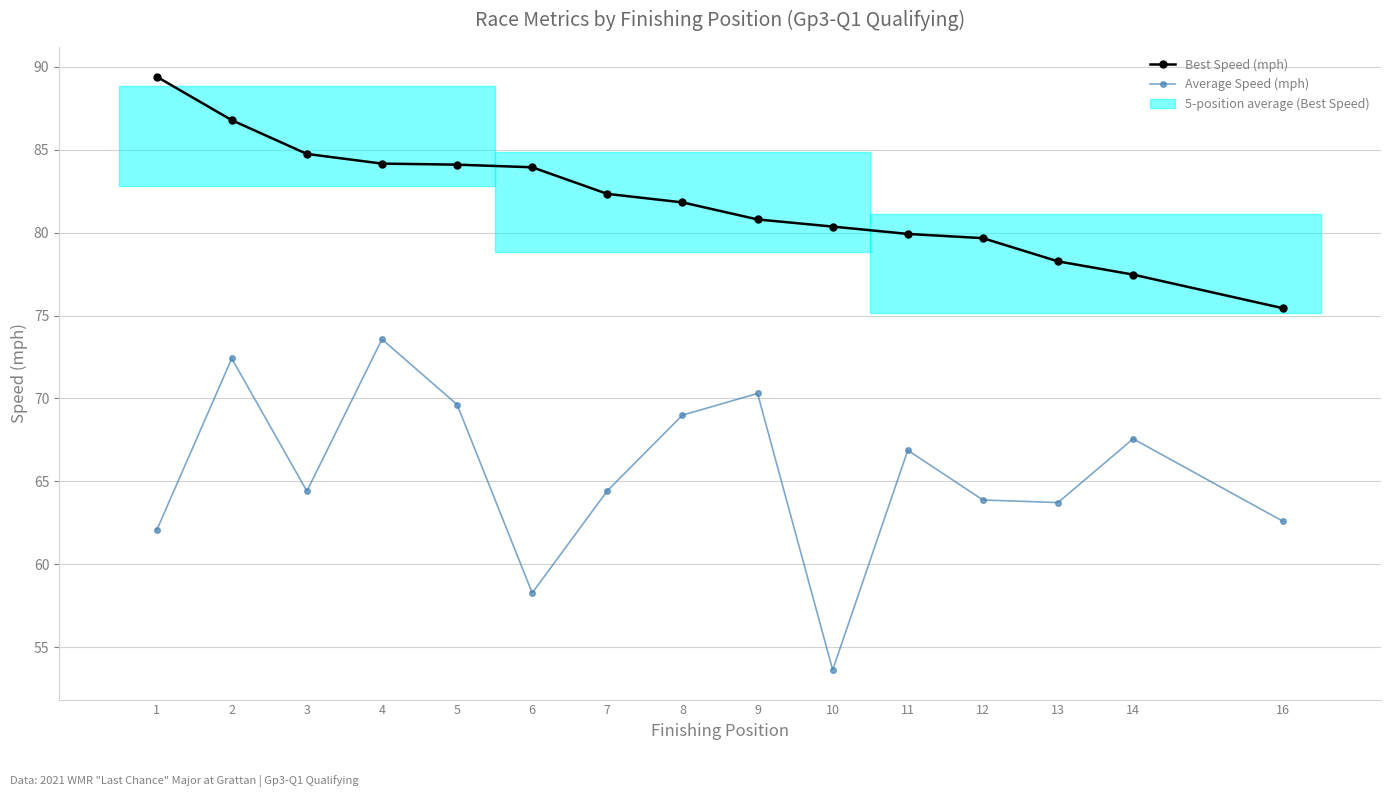

Which label corresponds to the largest value in the chart?

1